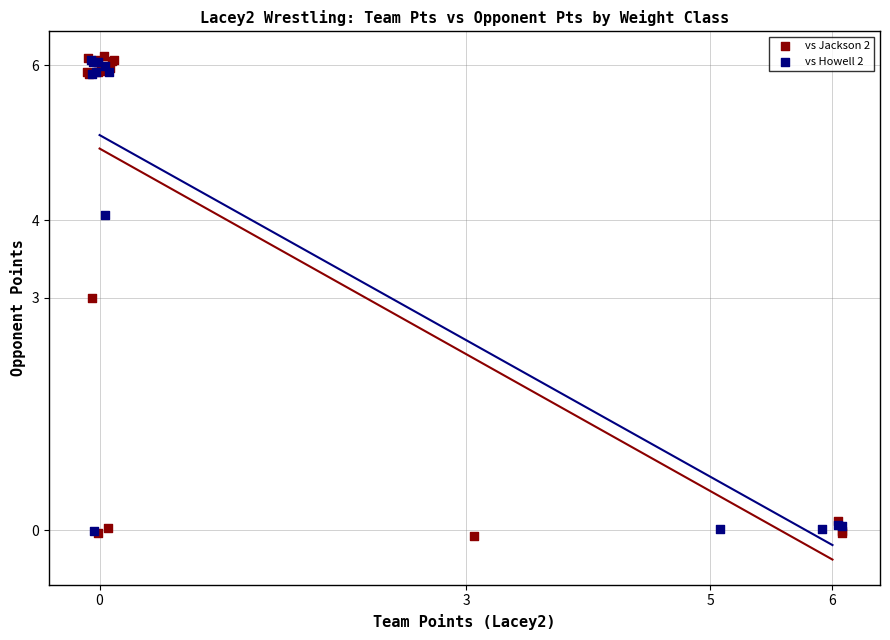

Which series has the widest spread of Y values?

vs Jackson 2